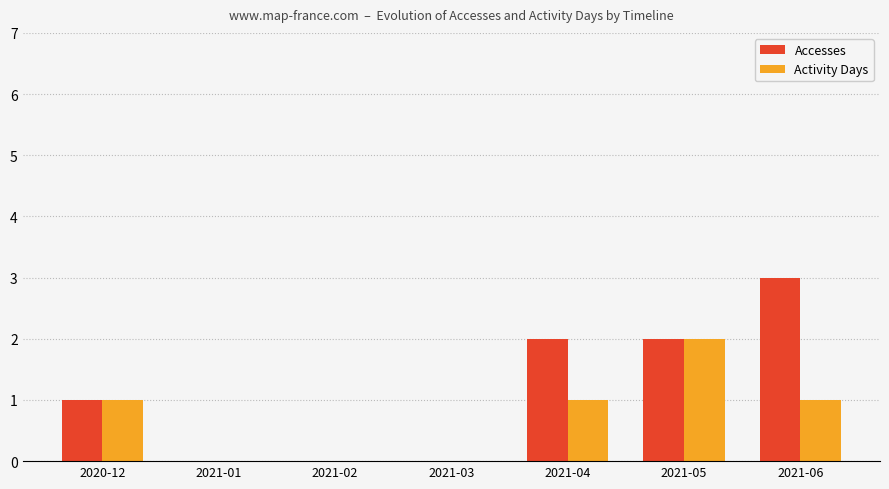

How many groups of bars are there?

7